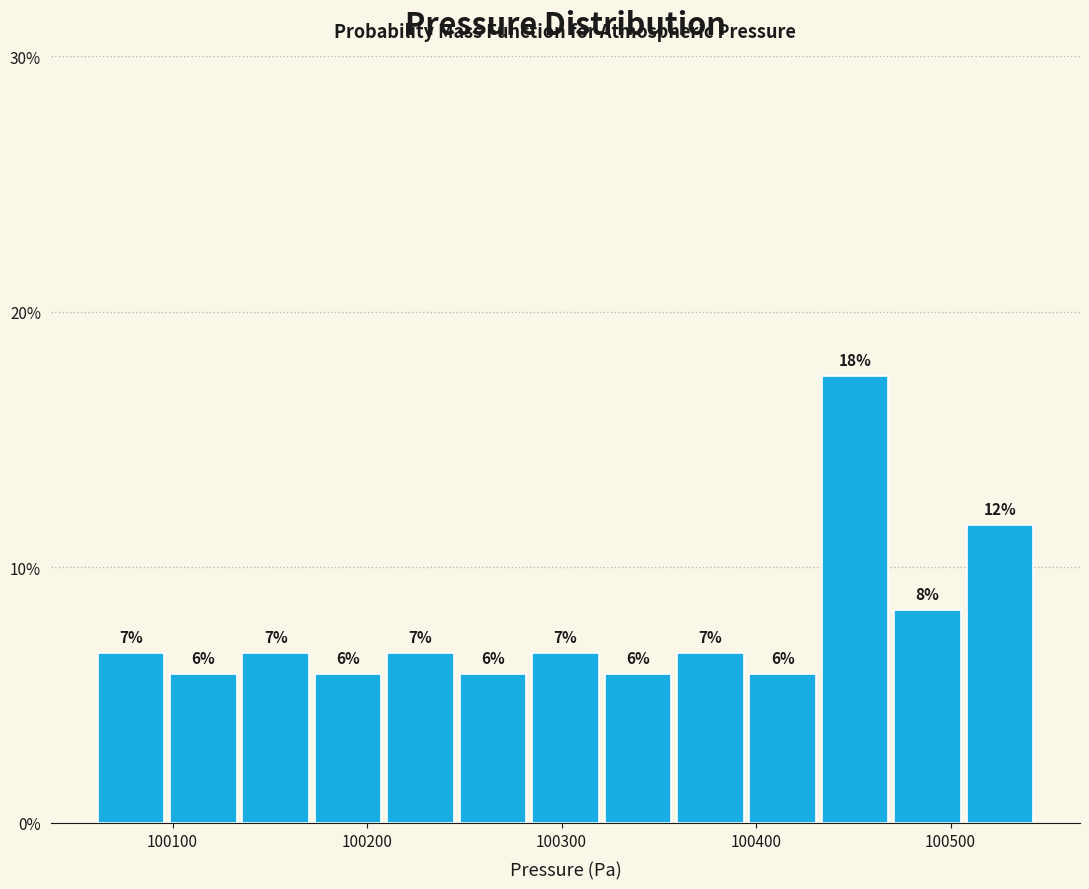

Read against the x-axis, roughly where is the centre of the tallest bar?

100450